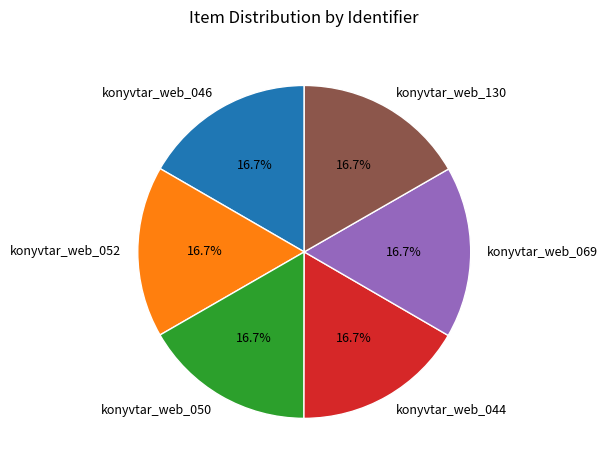

What percentage is NOT represented by konyvtar_web_044?

83.3%